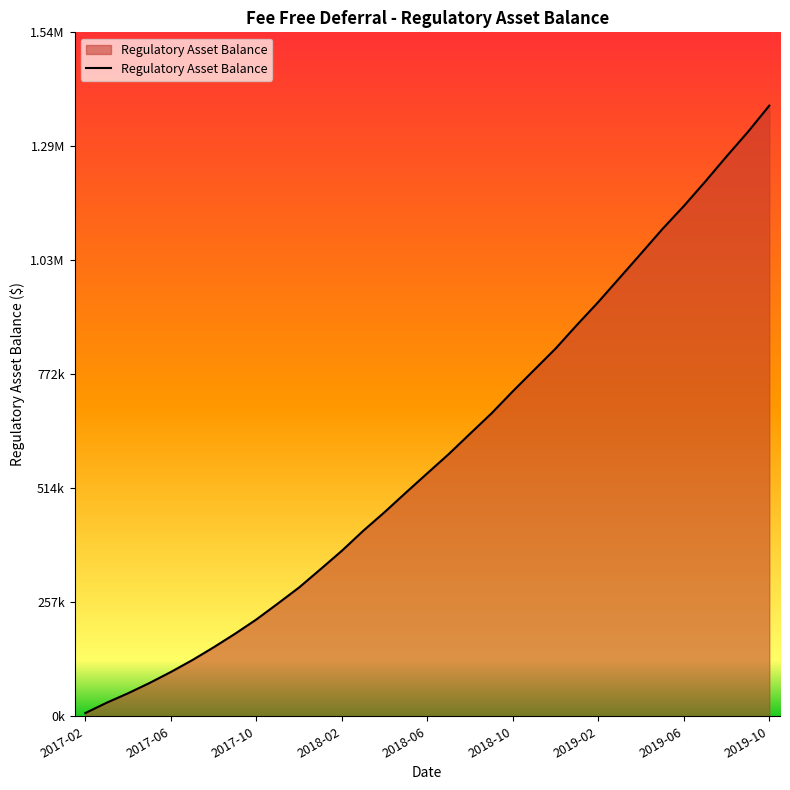

Is this an area chart (filled region under the line)?

Yes